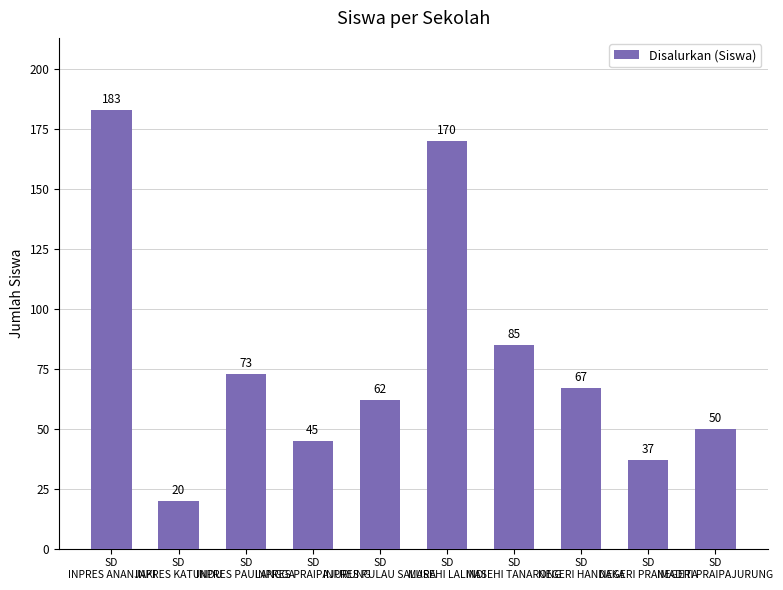

What is the label of the 3rd bar from the left?

SD
INPRES PAULANGGA